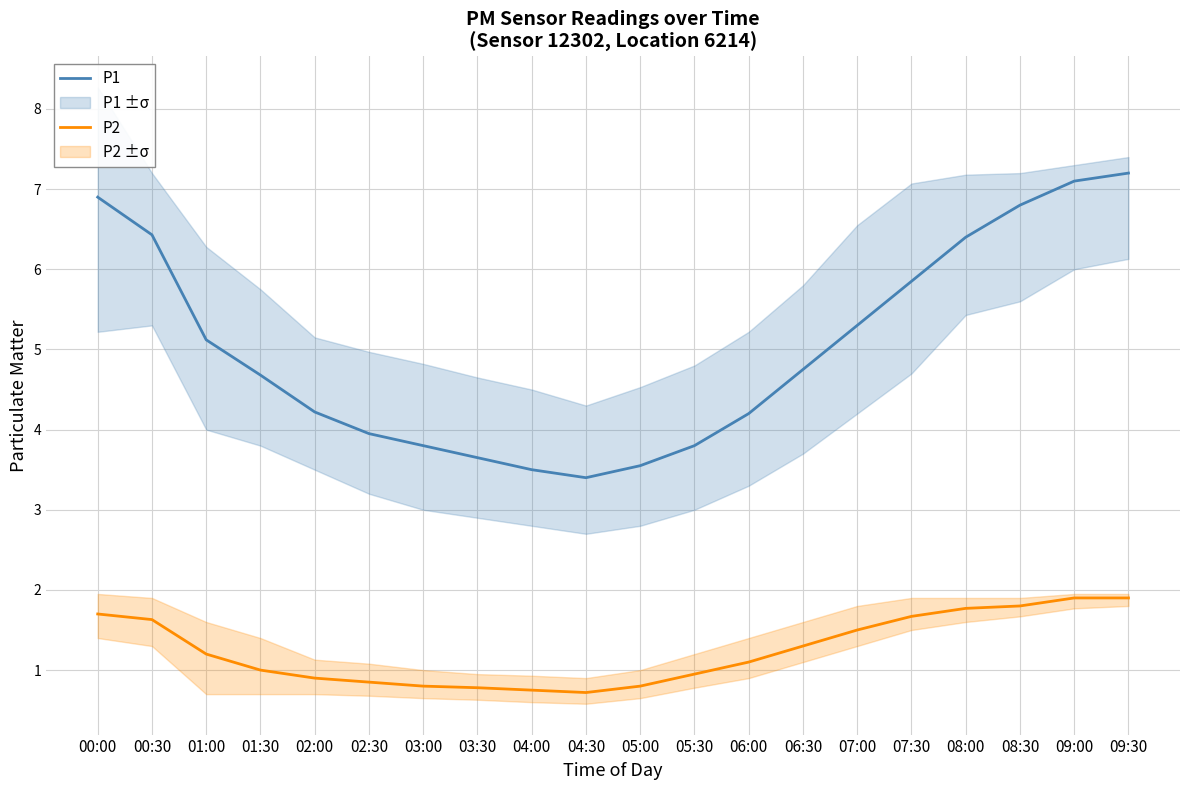

What is the label of the 17th point from the right?

01:30